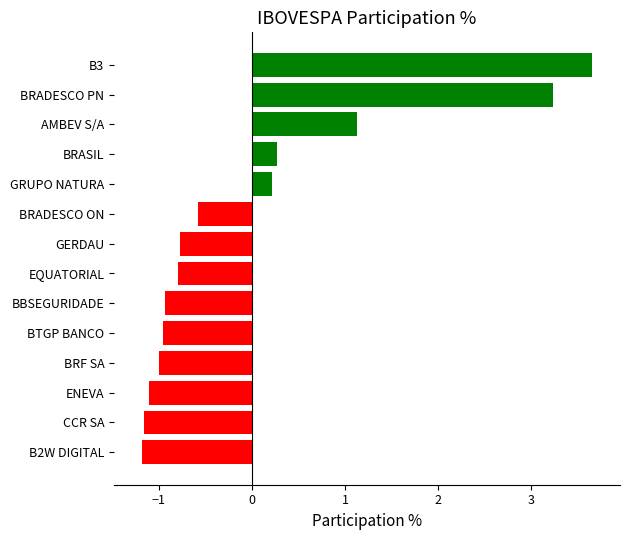

The value at BRADESCO PN is 1.4. True or false?

False